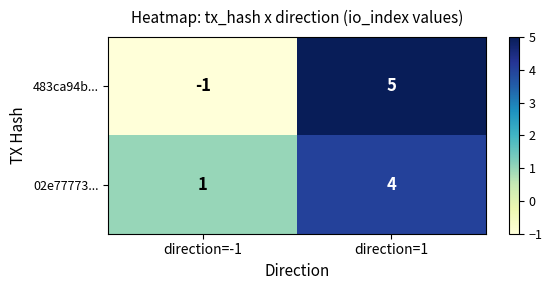

Reading right to left, list all the values displayed in this chart.

483ca94b...: direction=1=5	direction=-1=-1
02e77773...: direction=1=4	direction=-1=1